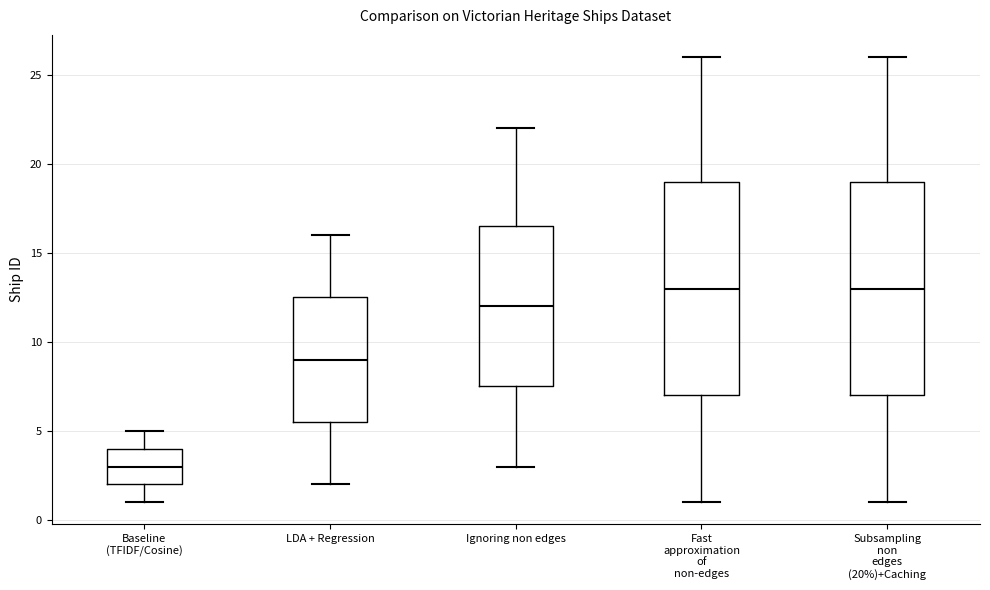

Where does the upper whisker of the box for Baseline (TFIDF/Cosine) end on the y-axis? The values are not printed on the chart, so give them approximately, as read against the axis.

5.0